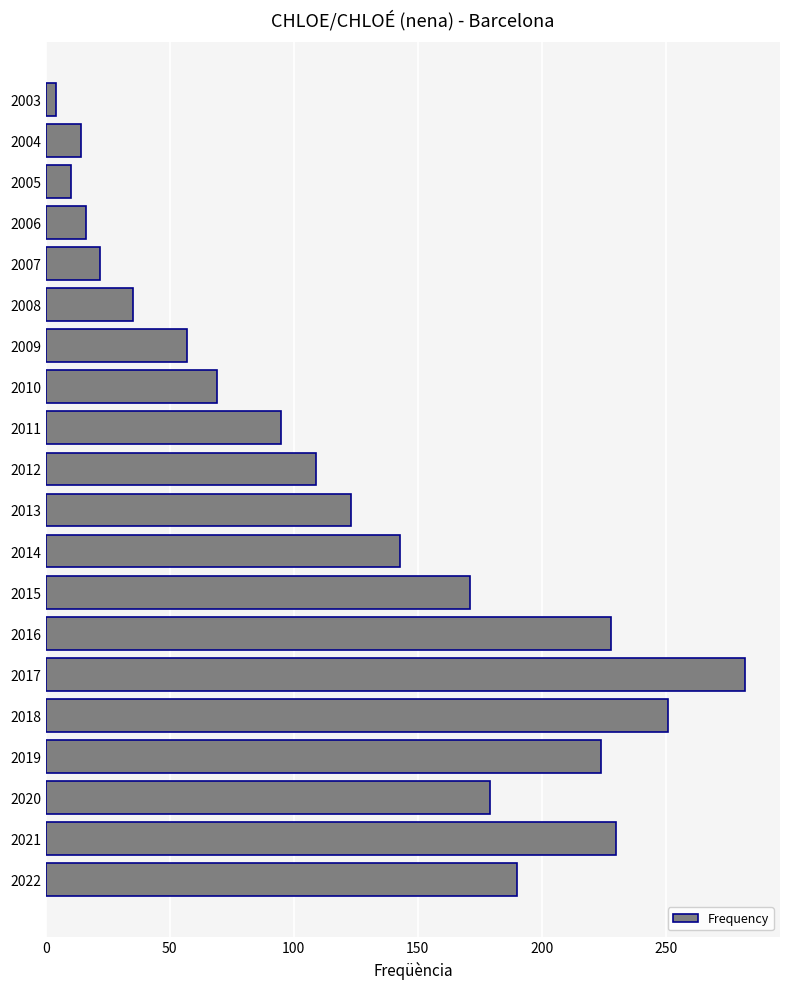

What is the difference between the maximum and second lowest values?

272